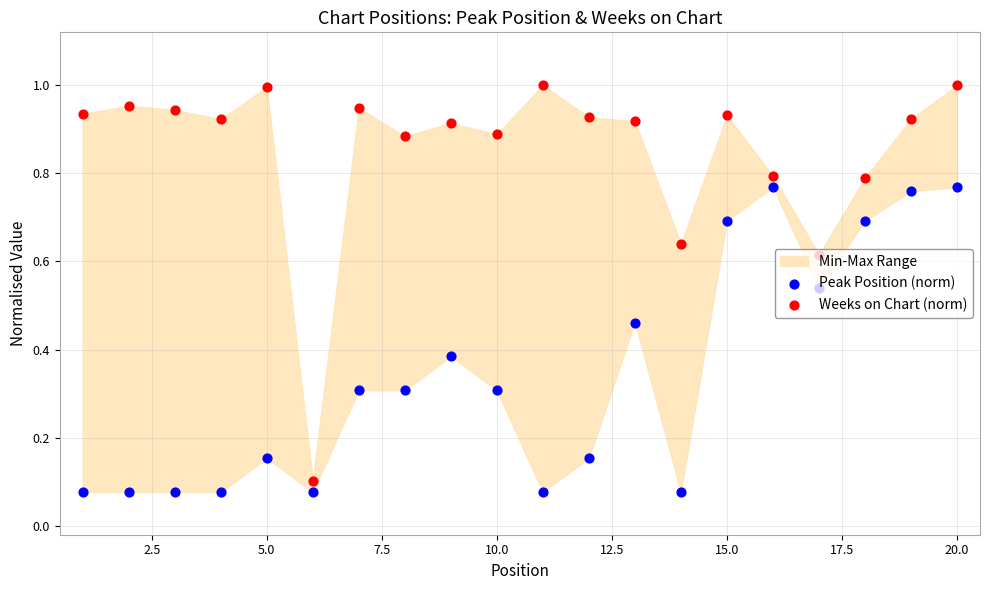

Which series reaches the maximum Y coordinate?

Weeks on Chart (norm)